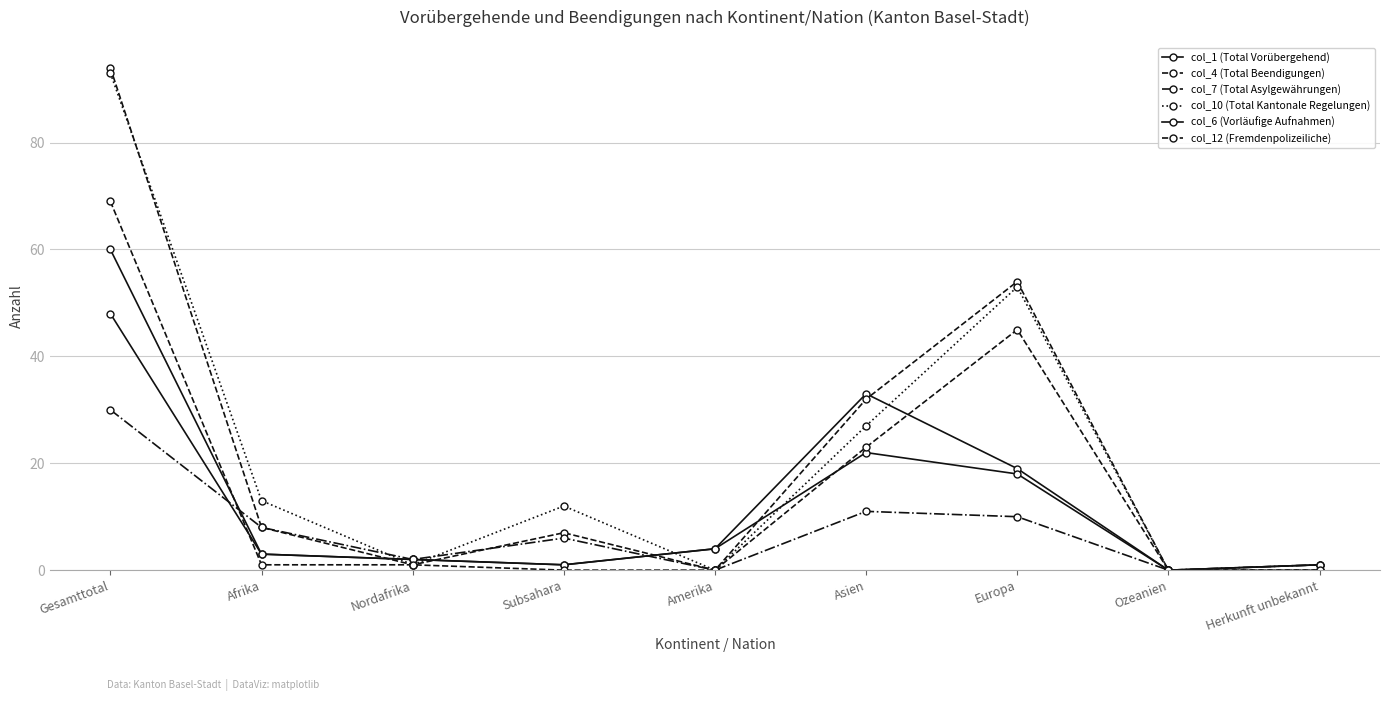

Does the chart have visible grid lines?

Yes